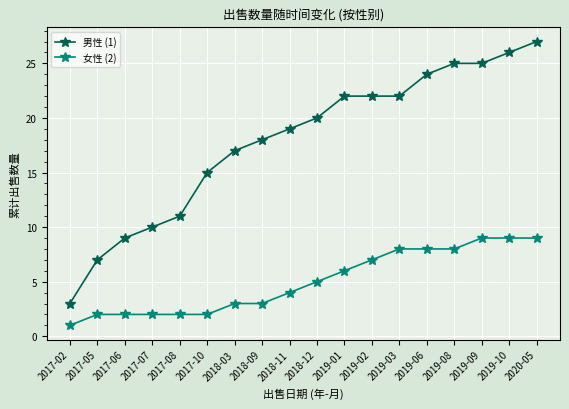

Between 2017-02 and 2017-05, which series saw the biggest shift?

男性 (1)